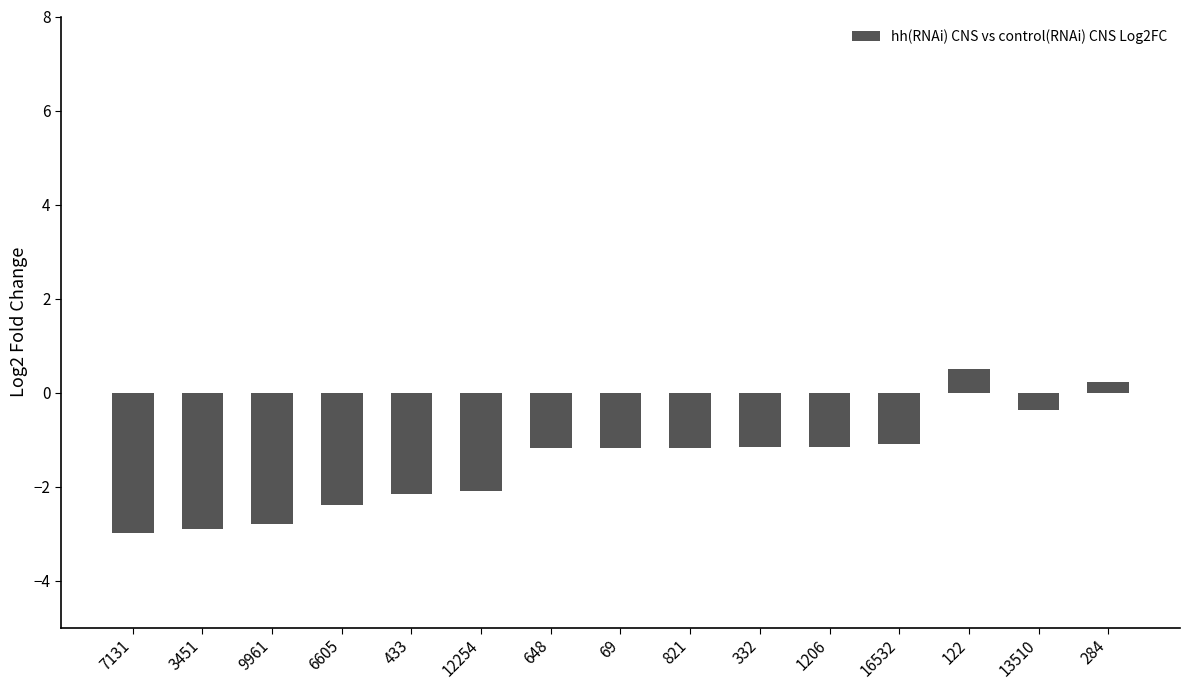

How many data points are above -1?

3